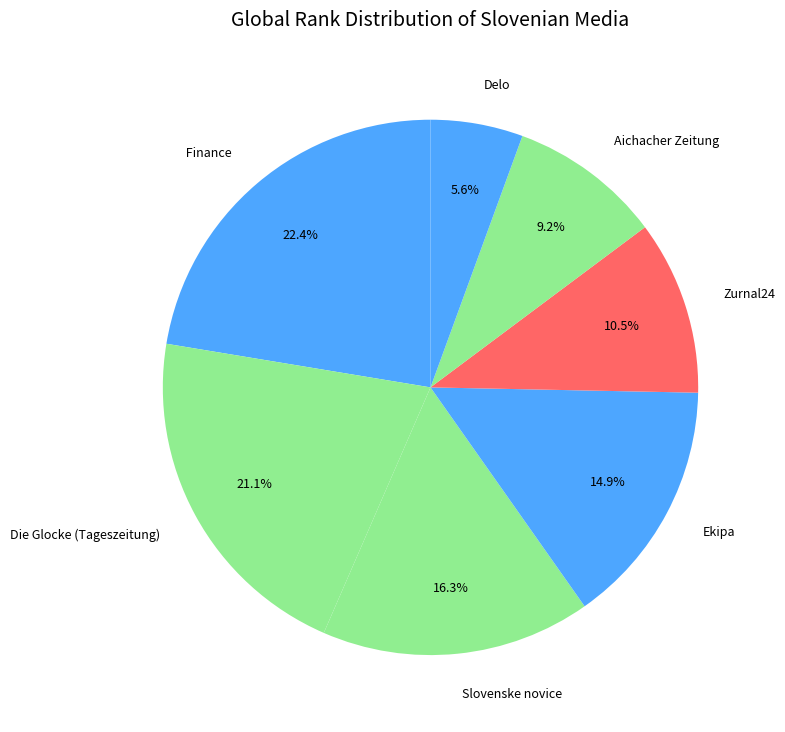

The Die Glocke (Tageszeitung) slice represents 28% of the pie. True or false?

False